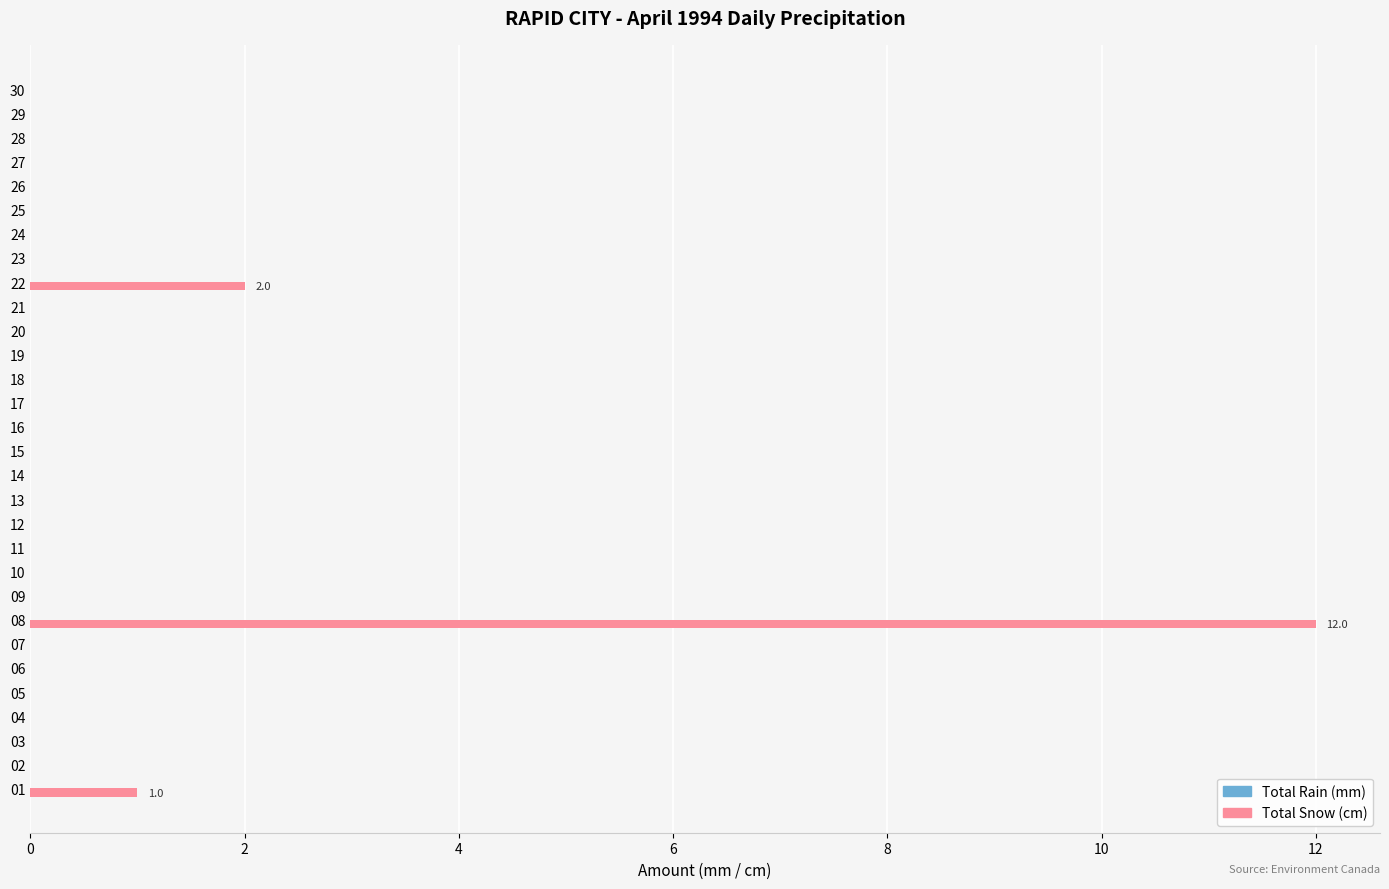

Is it true that the value at 16 is 7?

False